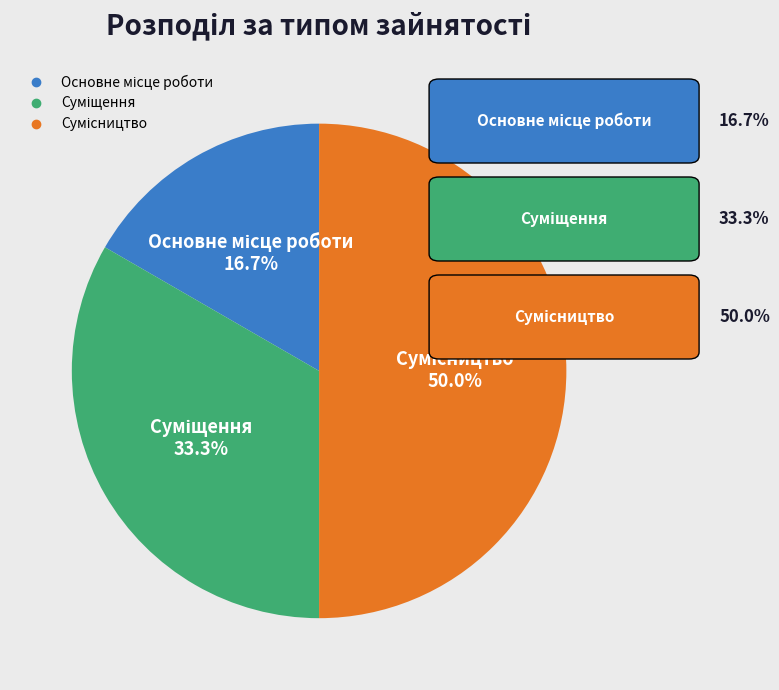

To the nearest percent, what is the average slice percentage?

33%